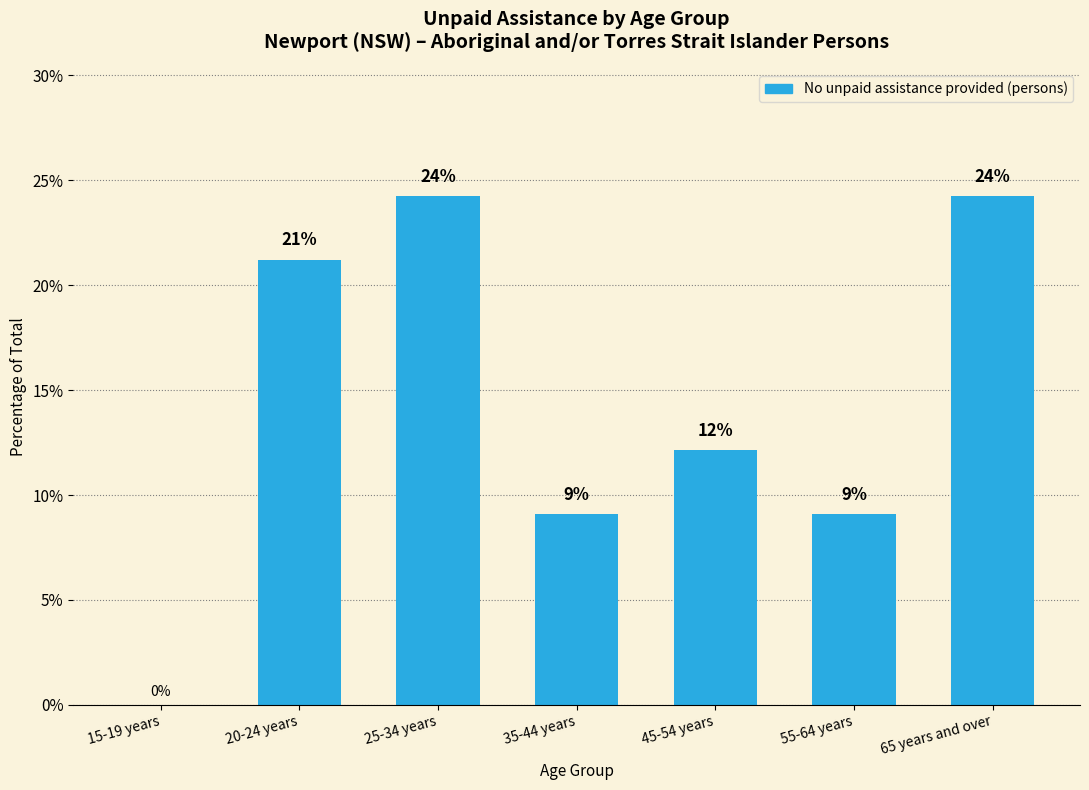

How many distinct data groups are displayed?

1